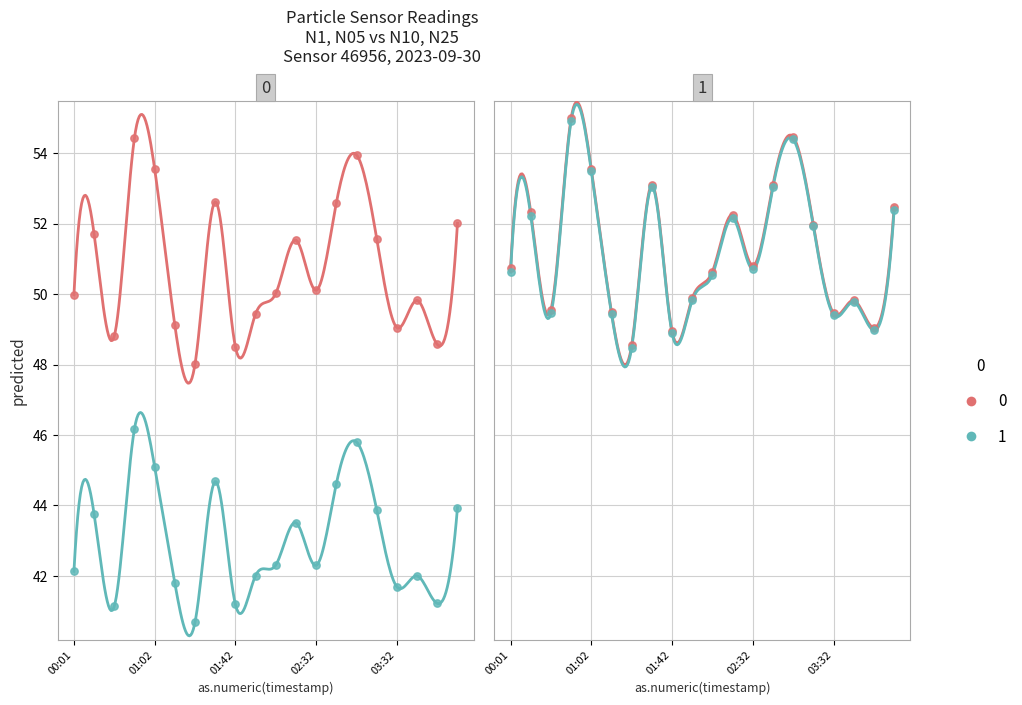

At how many categories does at least one series exceed 44?

20